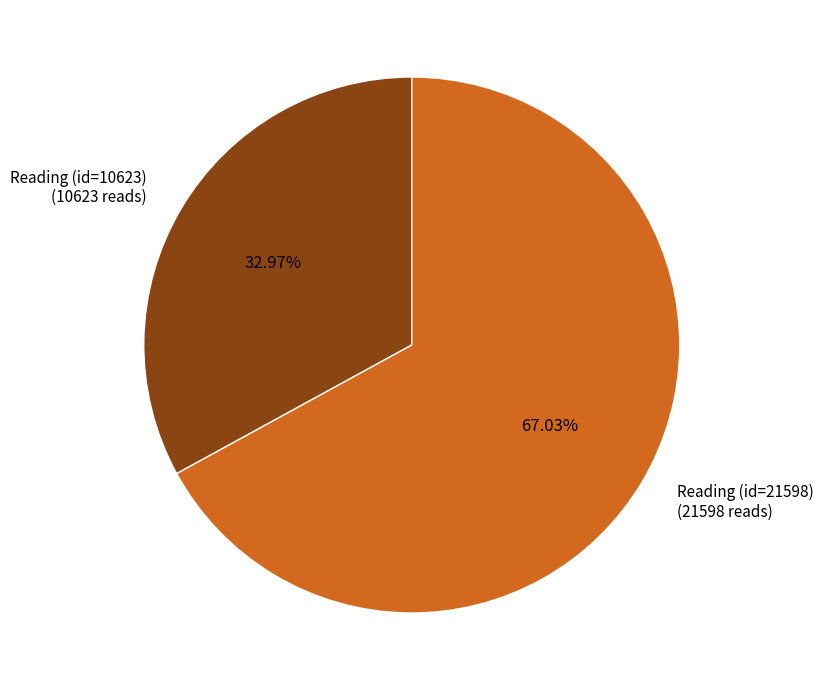

Which has a higher value, Reading (id=21598) or Reading (id=10623)?

Reading (id=21598)